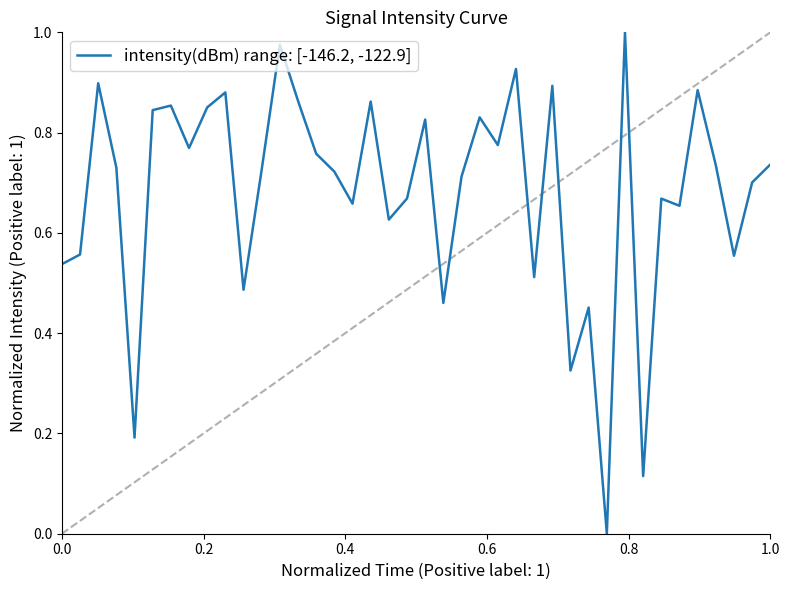

How many points are lower than both their immediate neighbors (excluding endpoints)?

13